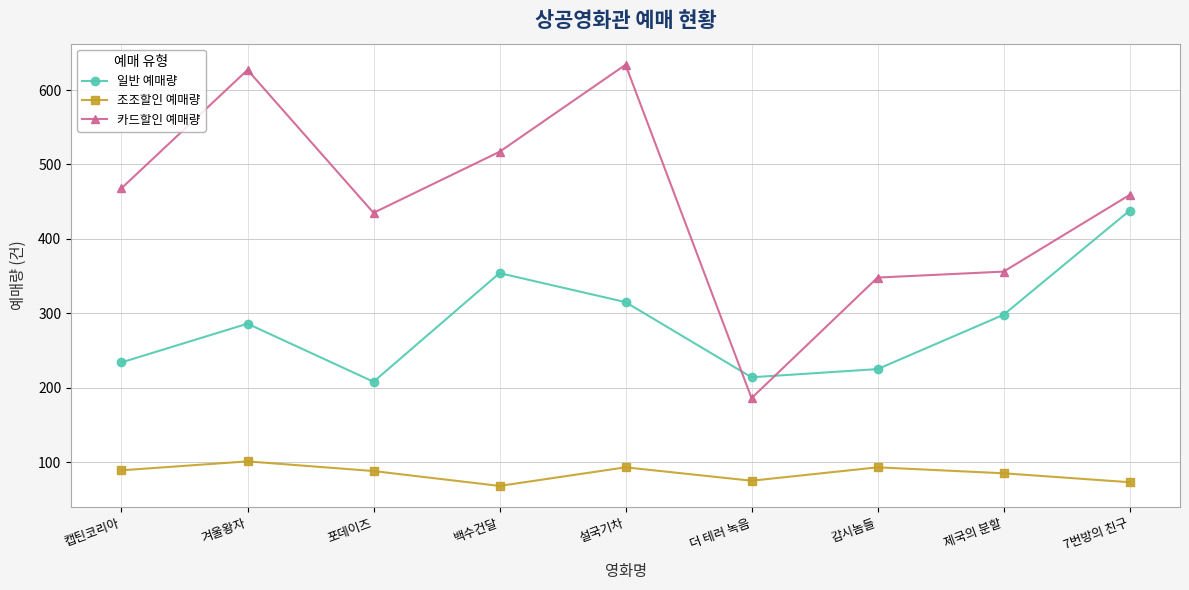

Which series has the widest spread of values?

카드할인 예매량